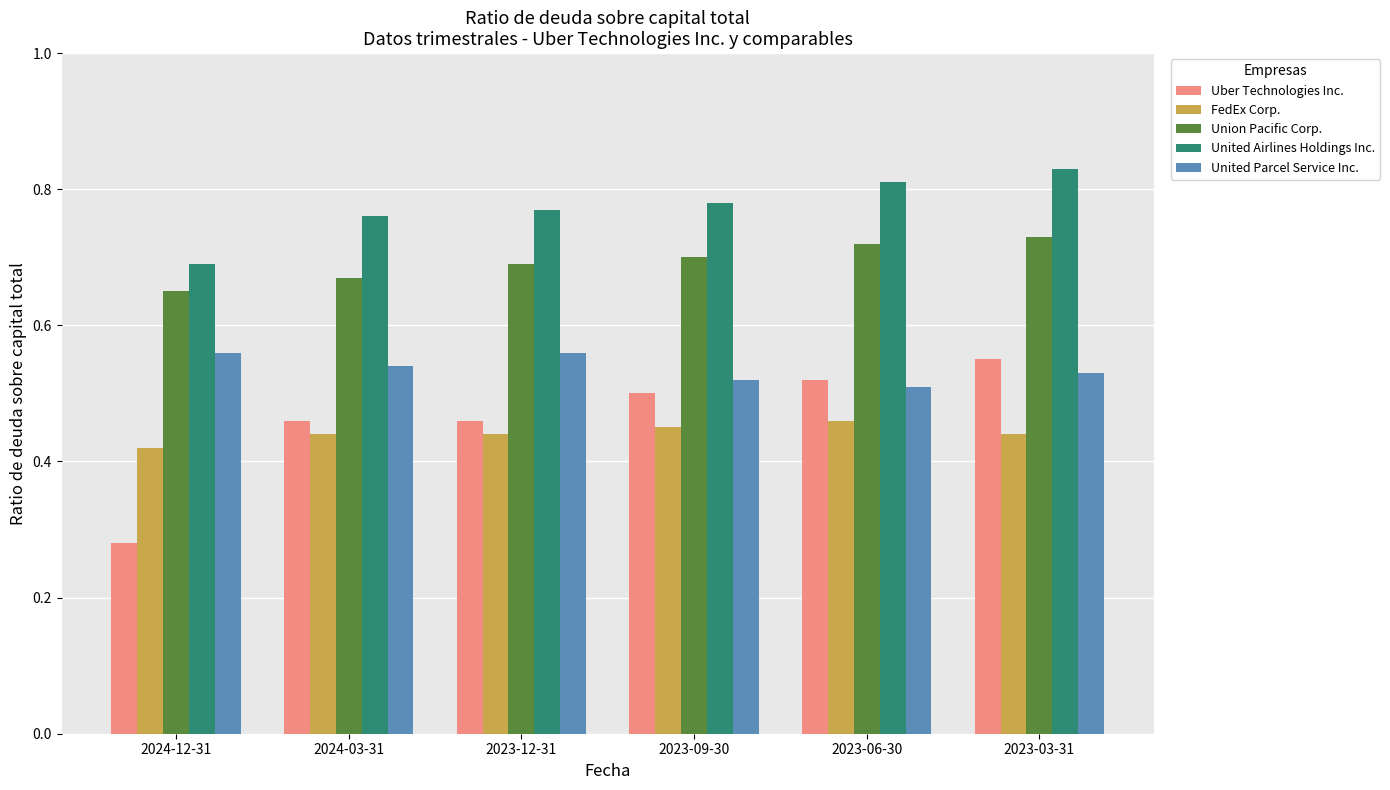

Rank the categories by Union Pacific Corp. value from lowest to highest.

2024-12-31, 2024-03-31, 2023-12-31, 2023-09-30, 2023-06-30, 2023-03-31